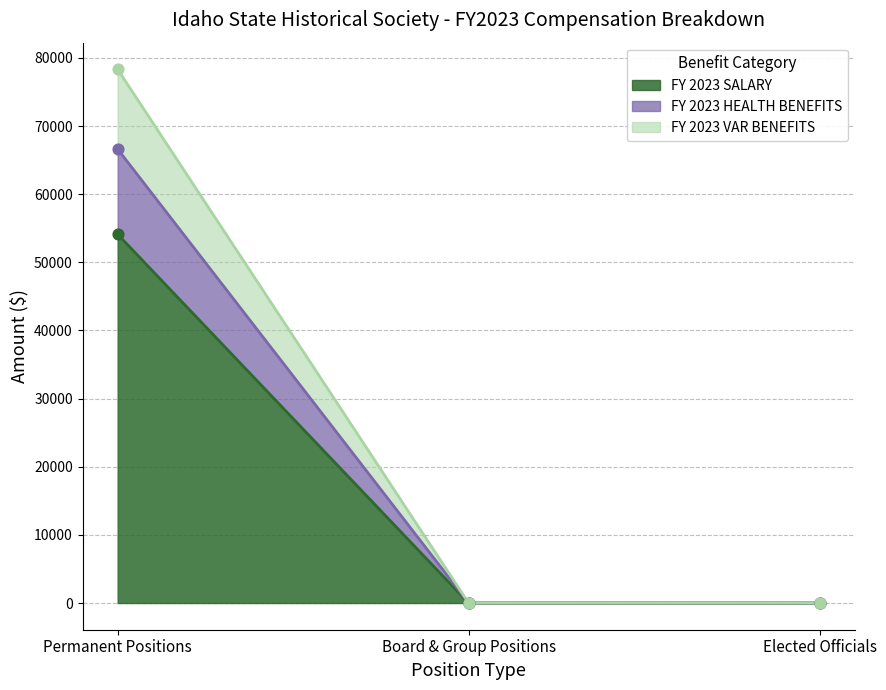

Which series contains the highest Y value?

FY 2023 VAR BENEFITS